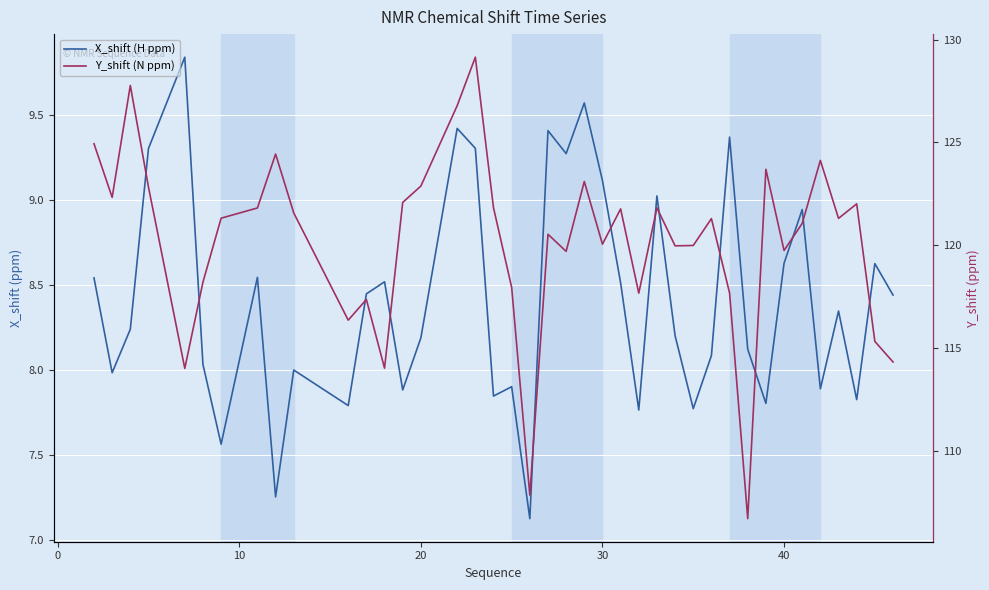

True or false: X_shift (H ppm) and Y_shift (N ppm) cross at least once.

False